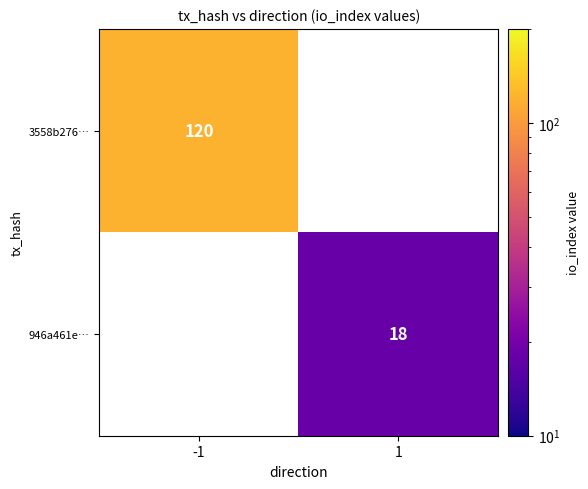

The 3558b276… series shows 49 at -1. True or false?

False